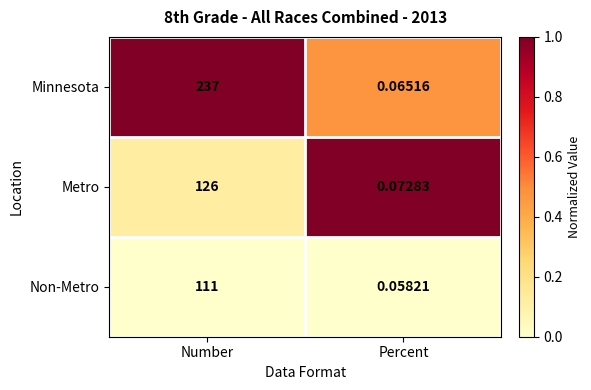

At how many categories does at least one series exceed 0?

2